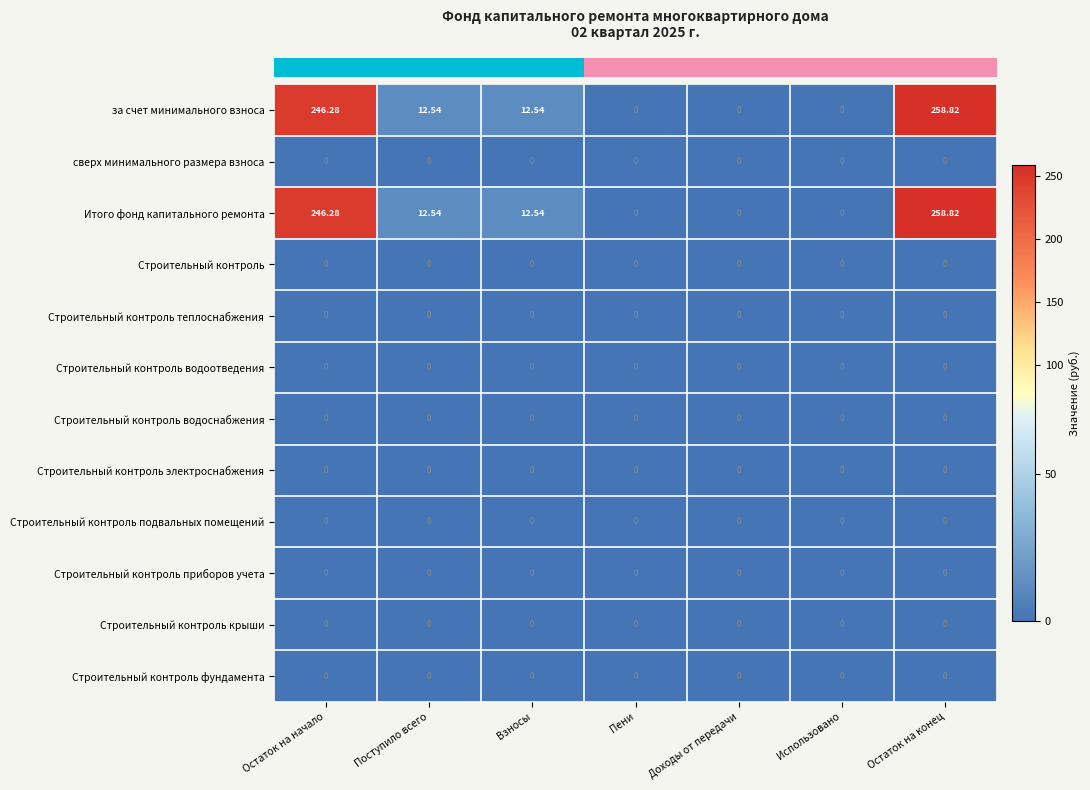

At which label does за счет минимального взноса first exceed 12?

Остаток на начало